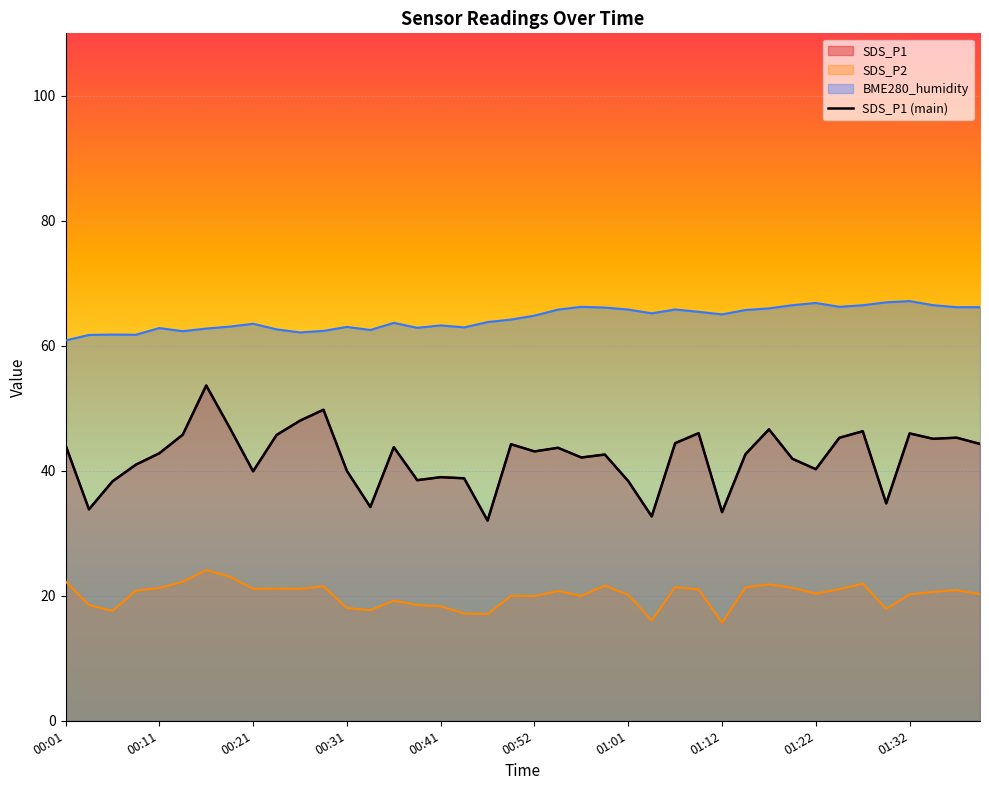

What is the value of the 36th point from the left?

34.8